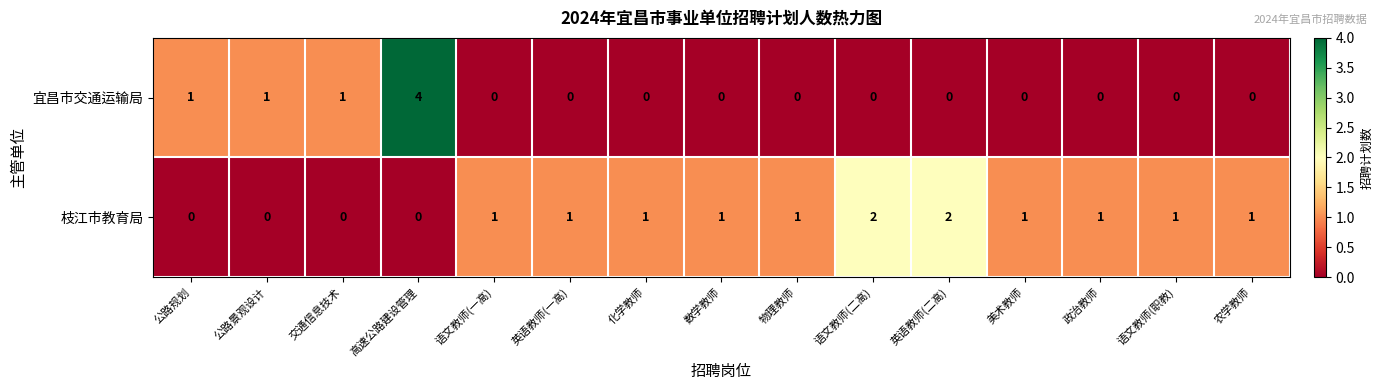

Which series has the largest total across all categories?

枝江市教育局